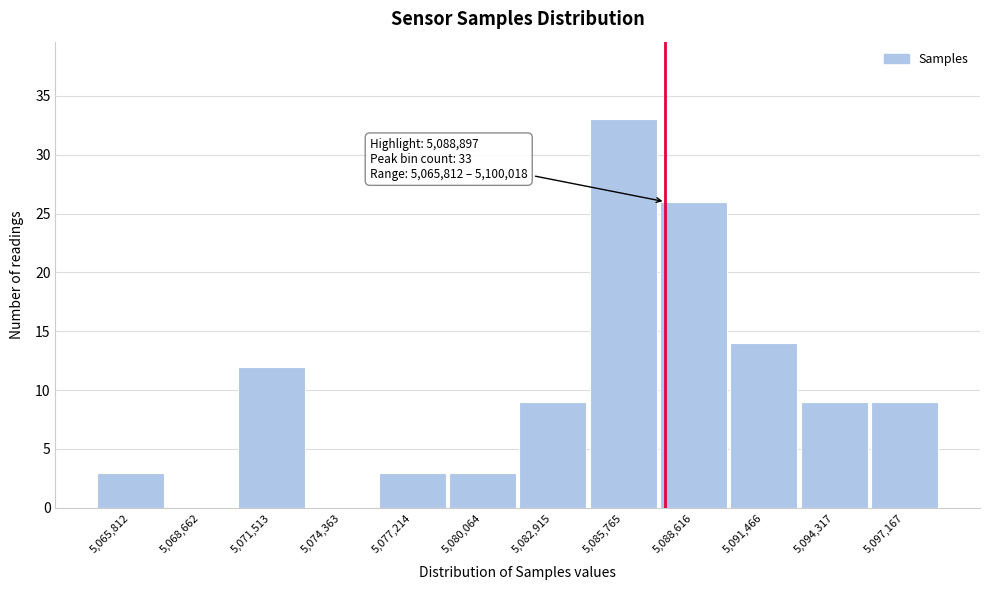

Reading left to right, what are all the values shown in this chart?

5,065,812=3	5,068,662=0	5,071,513=12	5,074,363=0	5,077,214=3	5,080,064=3	5,082,915=9	5,085,765=33	5,088,616=26	5,091,466=14	5,094,317=9	5,097,167=9